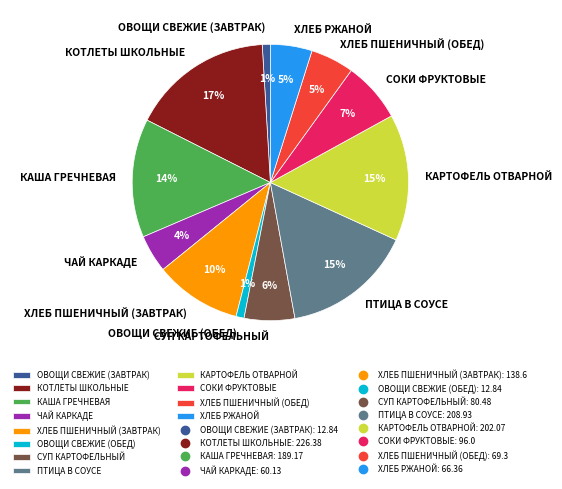

The СОКИ ФРУКТОВЫЕ slice represents 7% of the pie. True or false?

True